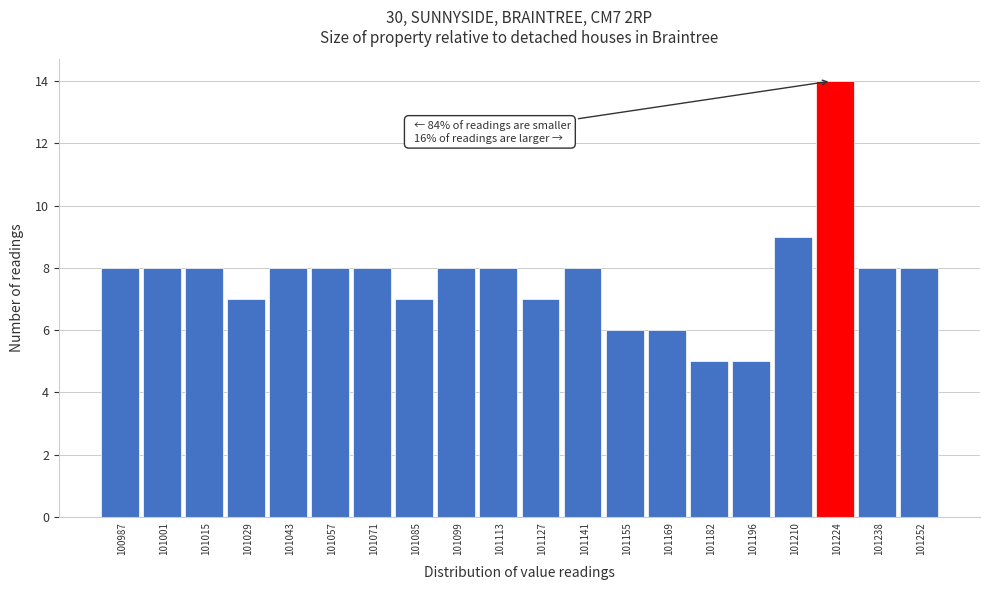

Reading left to right, transcribe all the data shown in this chart.

8	8	8	7	8	8	8	7	8	8	7	8	6	6	5	5	9	14	8	8